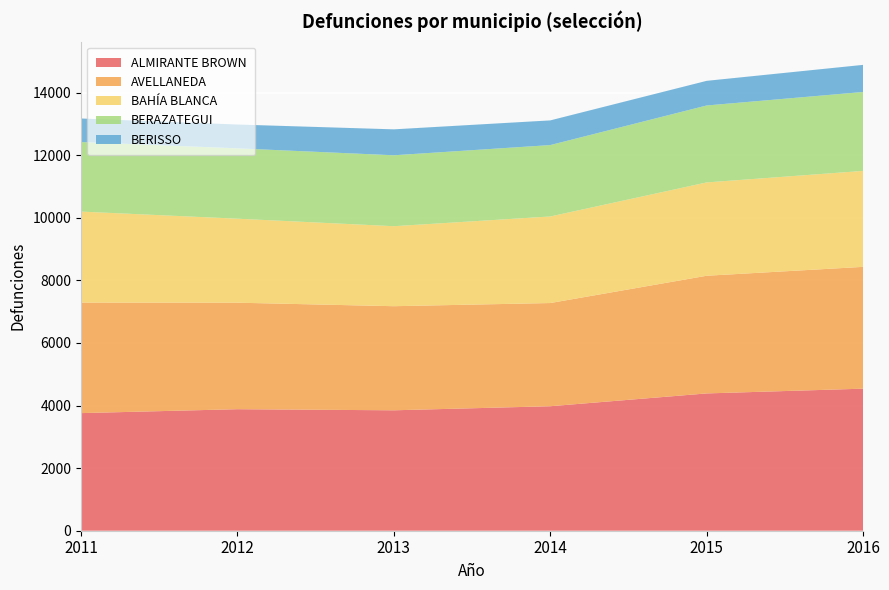

Reading left to right, what are all the values shown in this chart?

ALMIRANTE BROWN: 3758	3883	3848	3978	4387	4539
AVELLANEDA: 3531	3403	3326	3297	3760	3892
BAHÍA BLANCA: 2908	2684	2556	2766	2982	3066
BERAZATEGUI: 2222	2248	2266	2281	2458	2522
BERISSO: 753	761	829	789	788	866